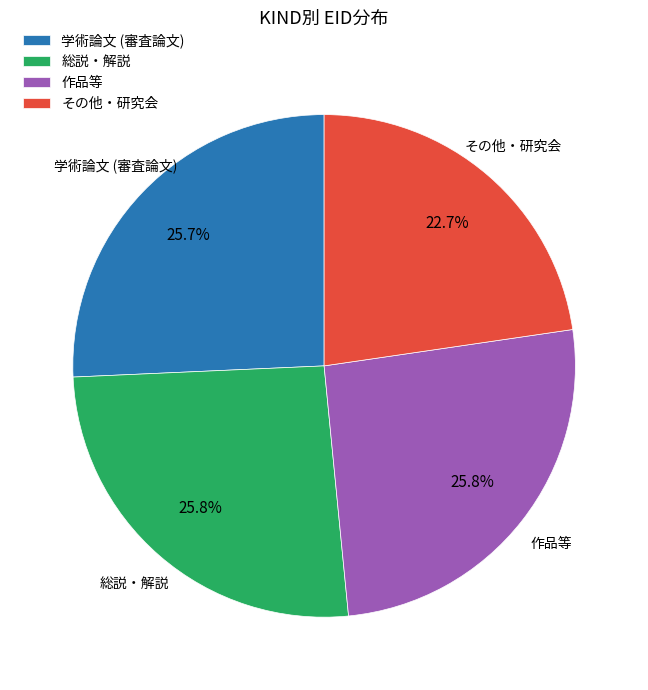

What percentage do その他・研究会 and 学術論文 (審査論文) together represent?

48.4%